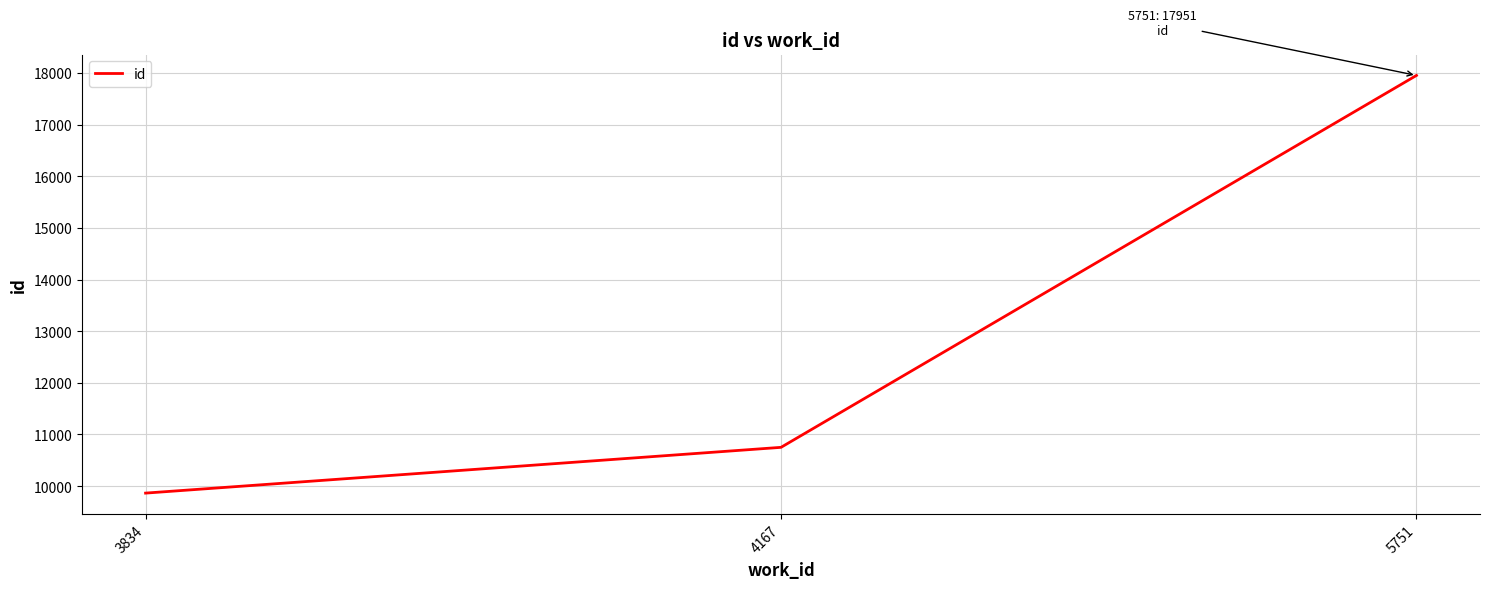

How many distinct data groups are displayed?

1